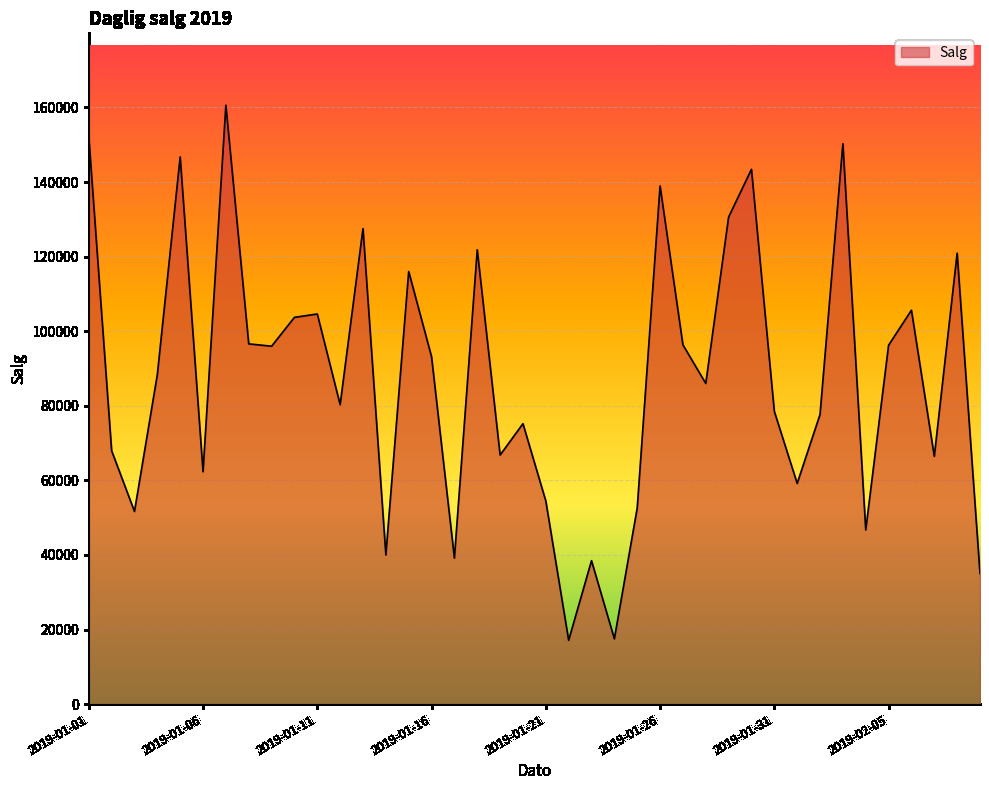

What is the minimum value shown in the chart?

17118